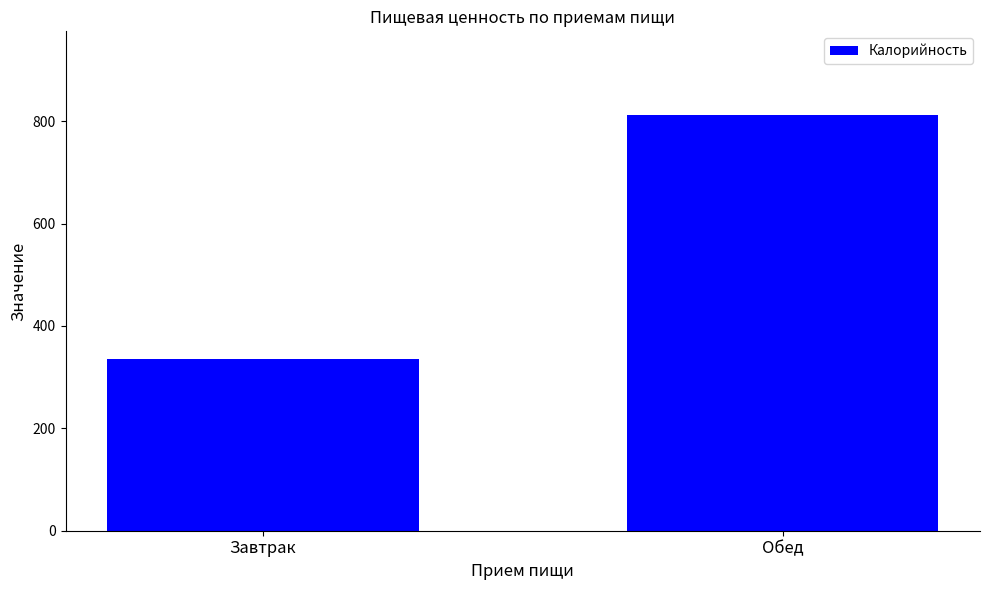

Reading left to right, transcribe all the data shown in this chart.

335	813